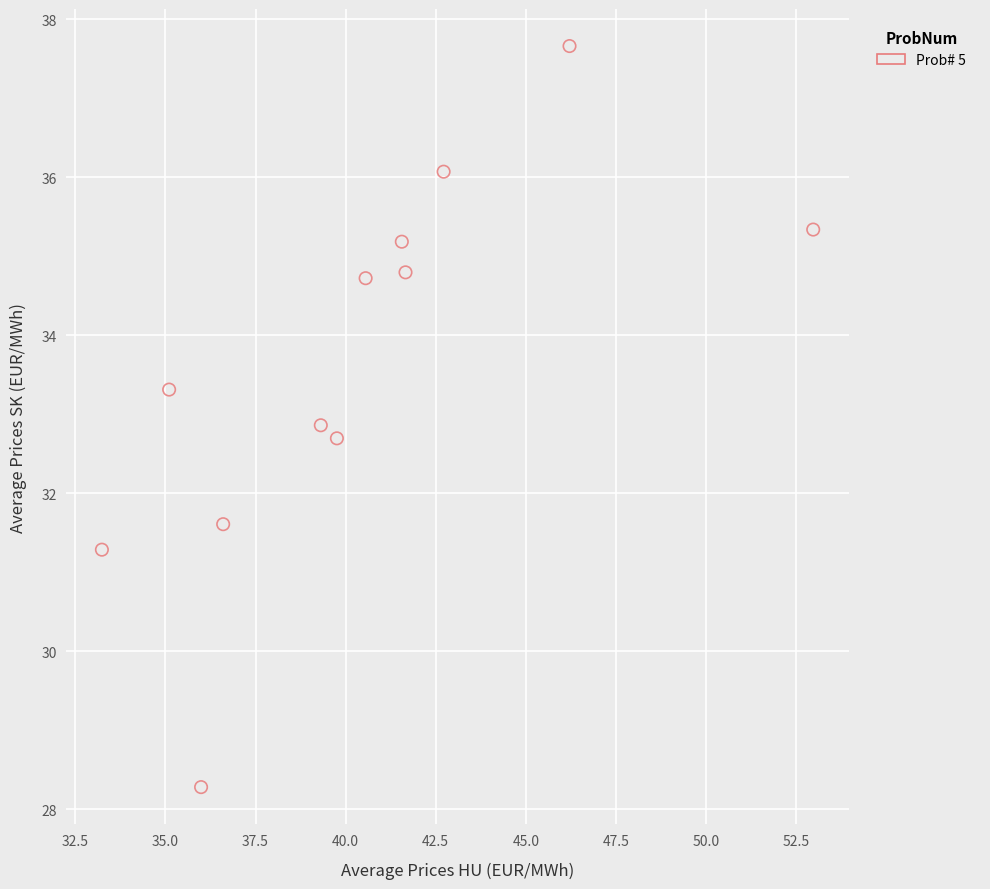

What is the average X value?

40.5